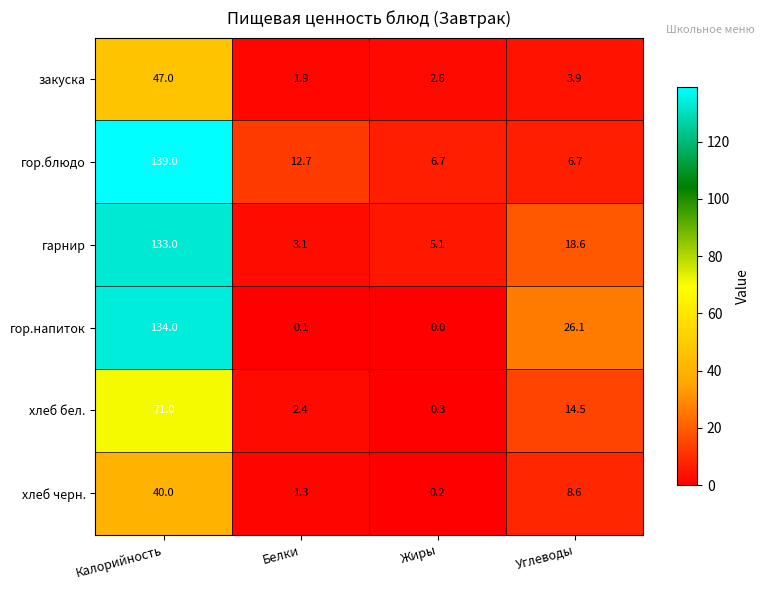

What is the difference between the закуска values at Жиры and Углеводы?

1.3